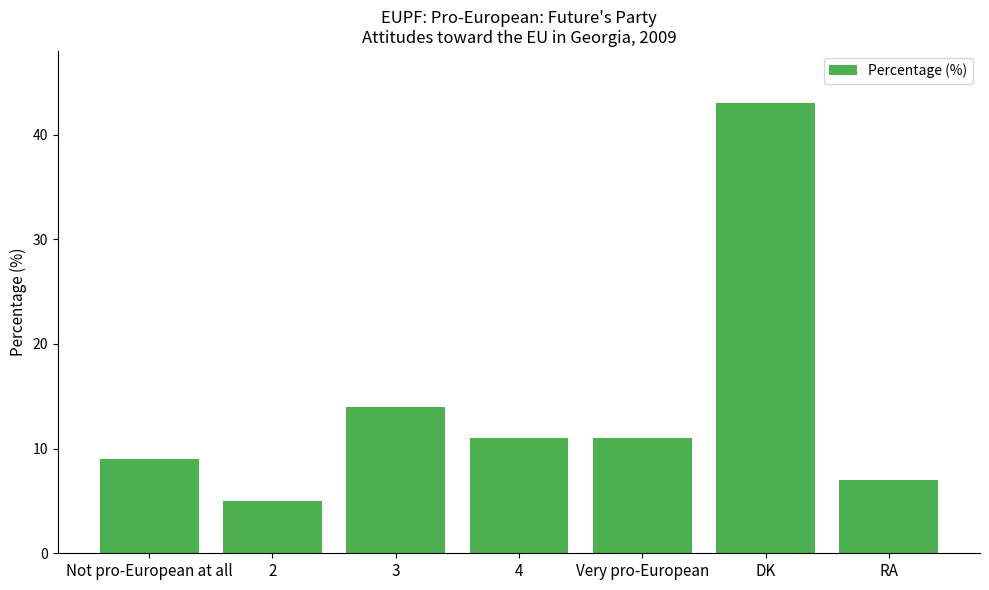

What is the sum of the values at Not pro-European at all and 2?

14